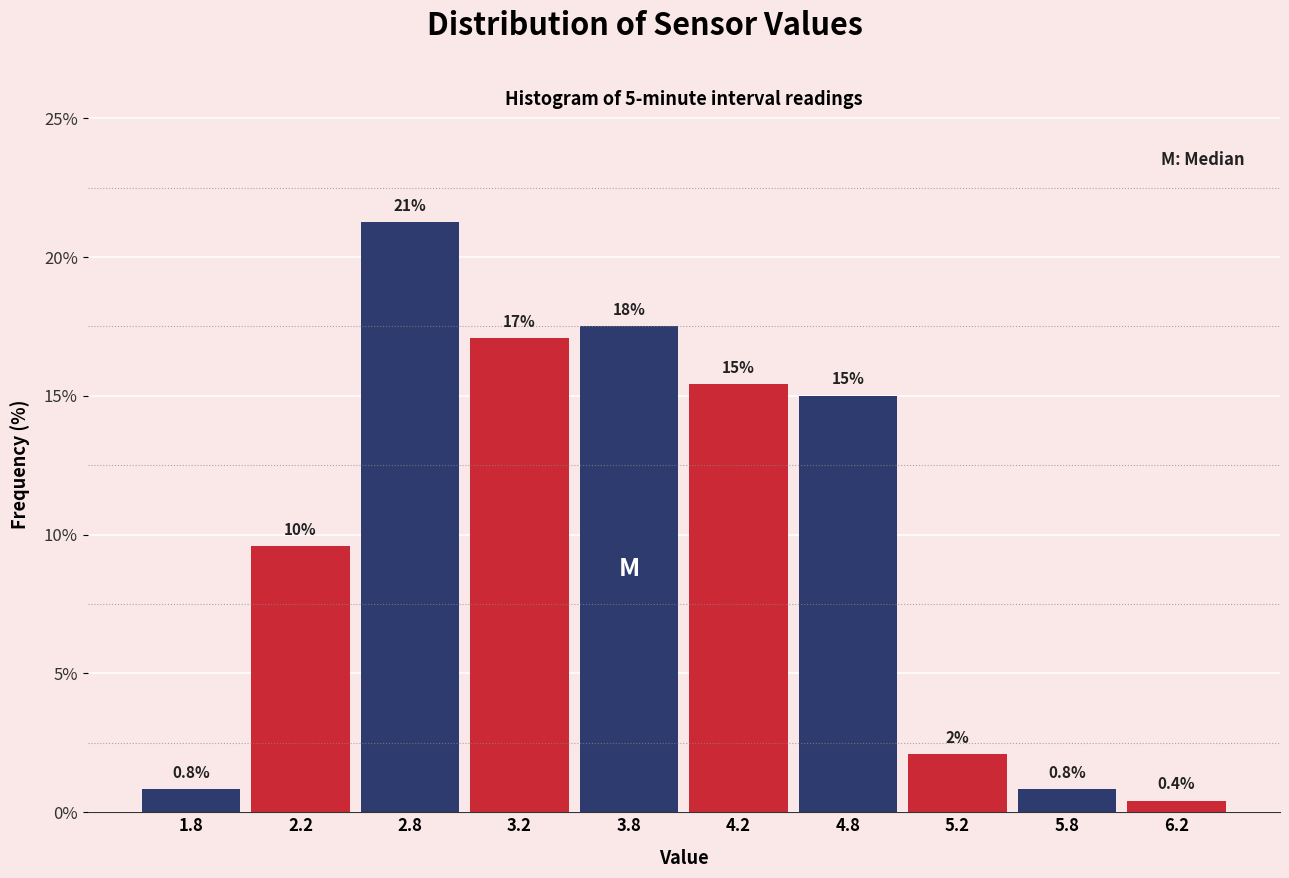

Over which range of the x-axis is the bar tallest?

2.5 to 3.0